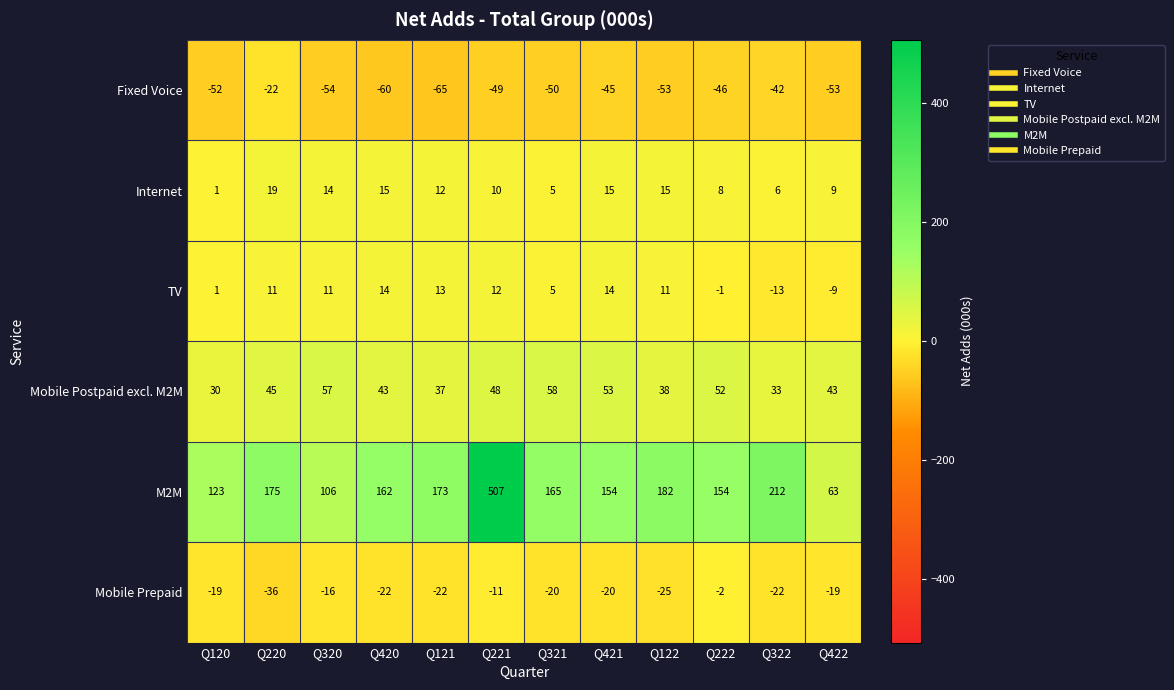

The value of Internet at Q121 is 12. True or false?

True